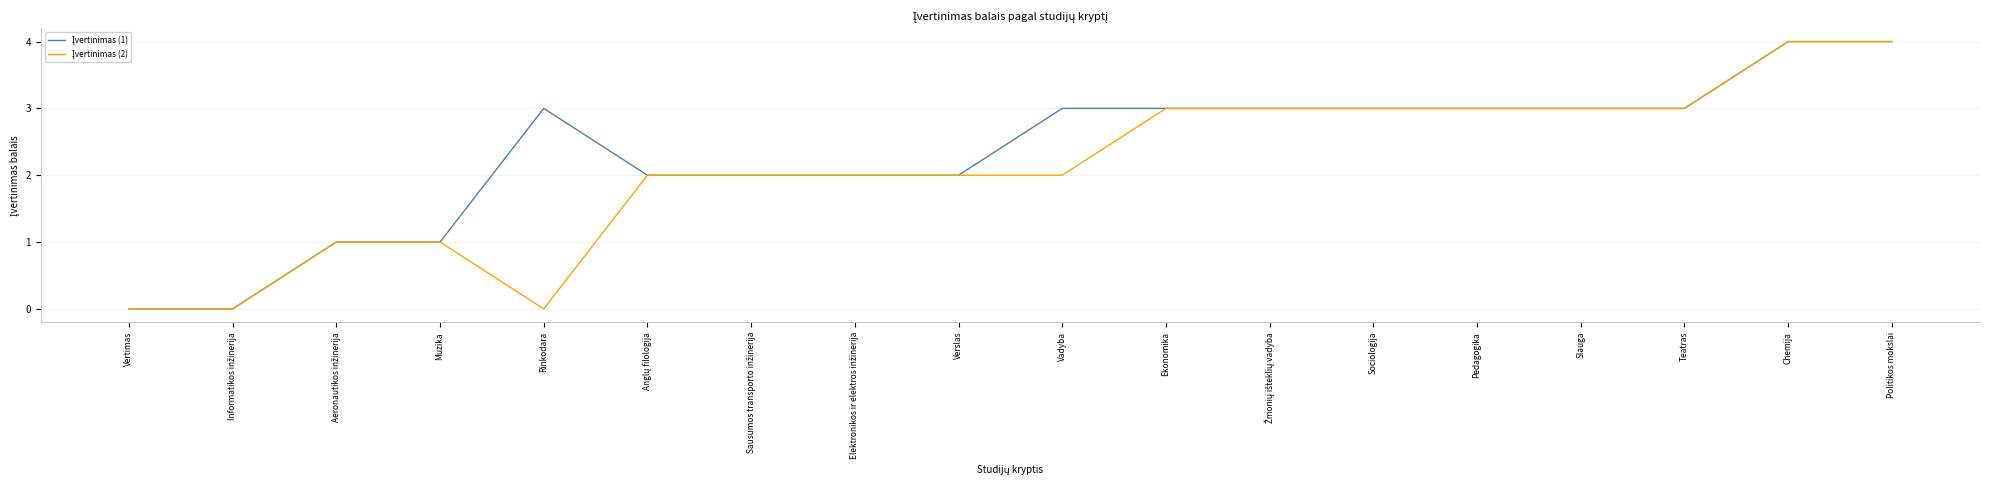

What is the greatest value displayed?

4